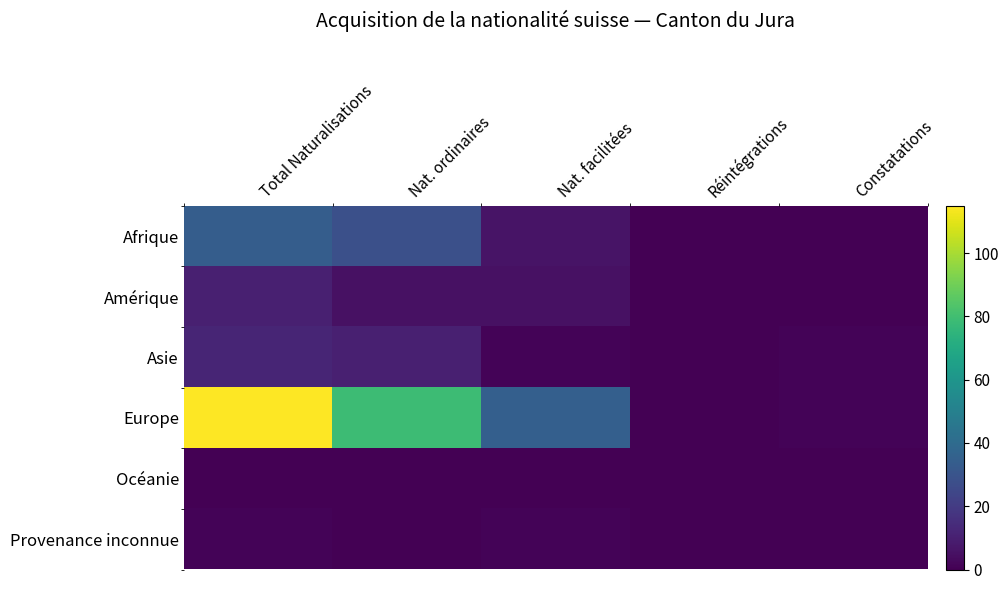

Rank the series at Constatations from lowest to highest value.

Afrique, Amérique, Océanie, Provenance inconnue, Asie, Europe